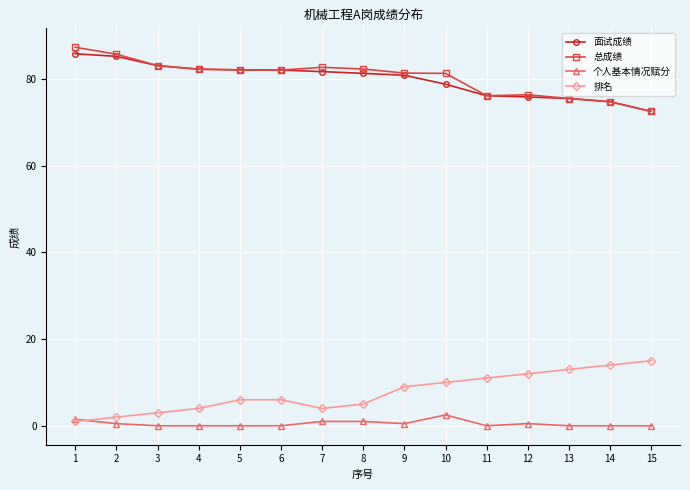

Count the number of categories in the chart.

15